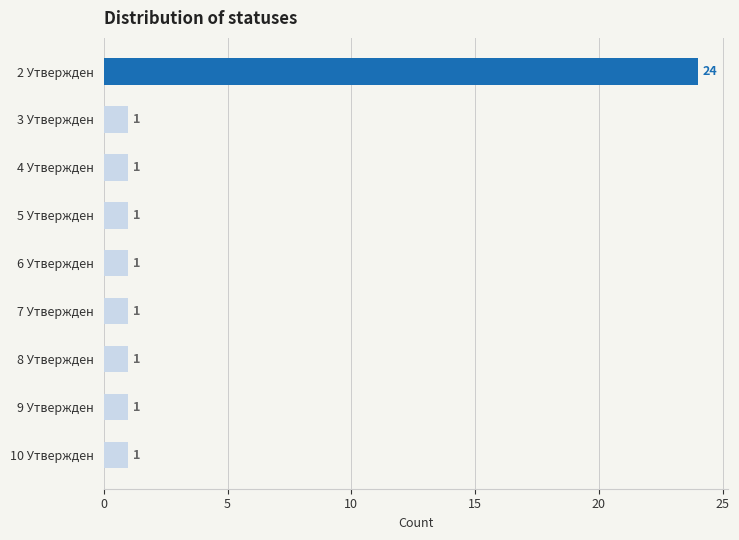

What position from the bottom is 8 Утвержден?

3